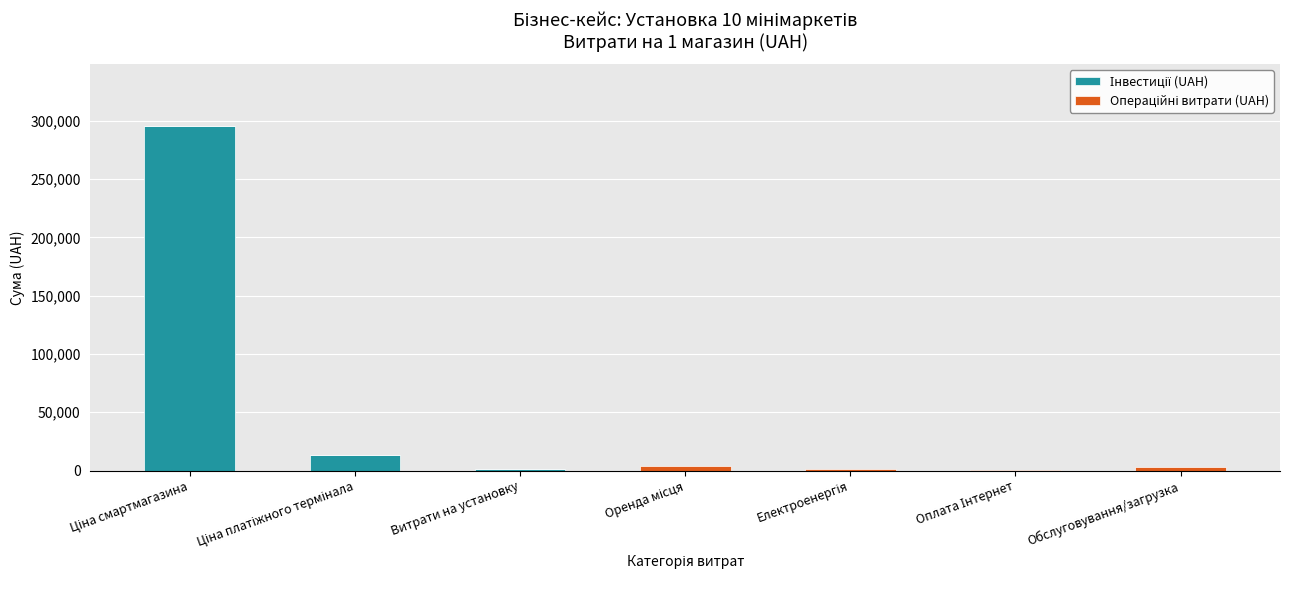

What position from the left is Оренда місця?

4